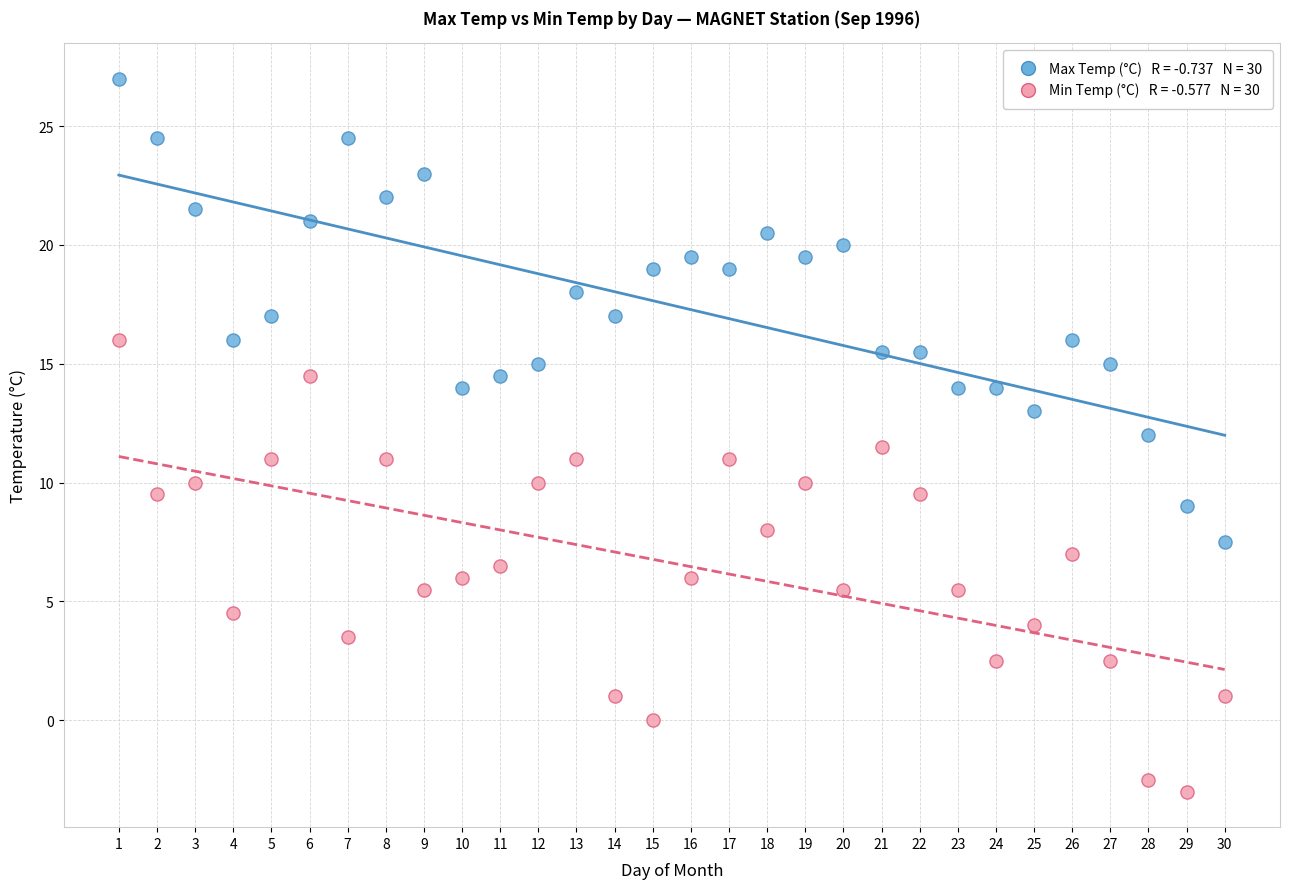

Across all data points, what is the range of X values (max minus min)?

29.0